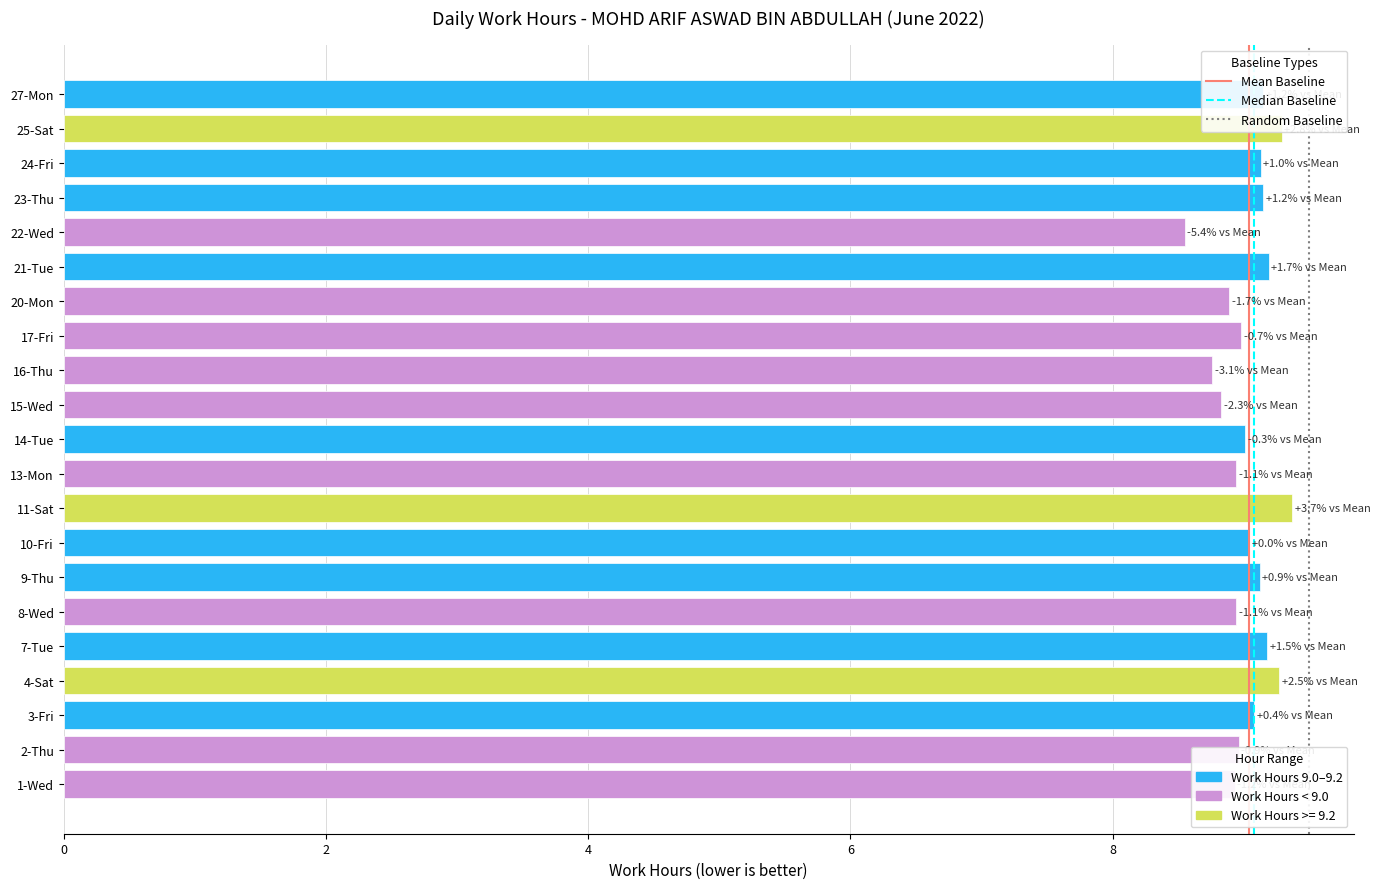

Where is the data nearest to the value 8?

22-Wed